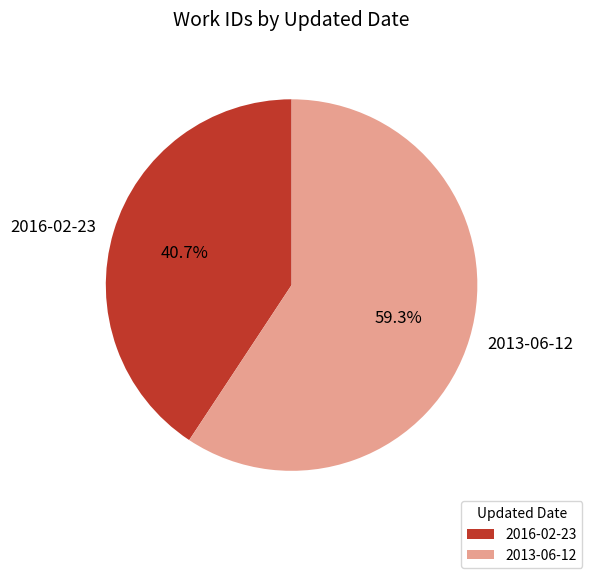

Between 2013-06-12 and 2016-02-23, which is larger?

2013-06-12